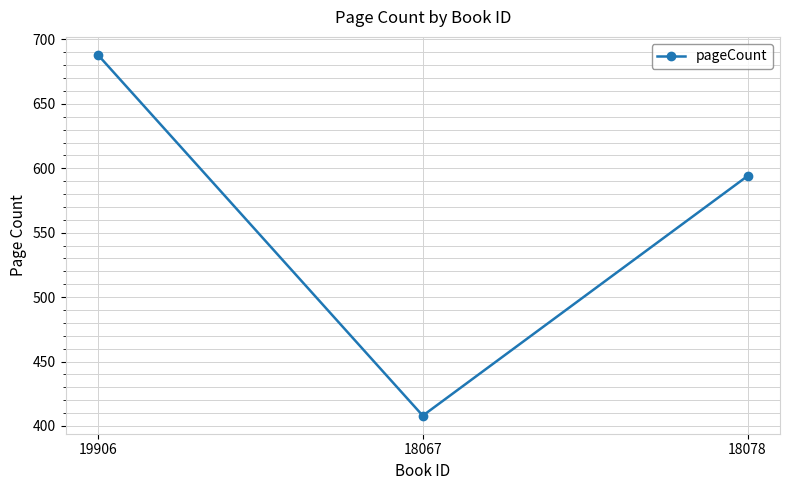

How many lines are shown in the chart?

1